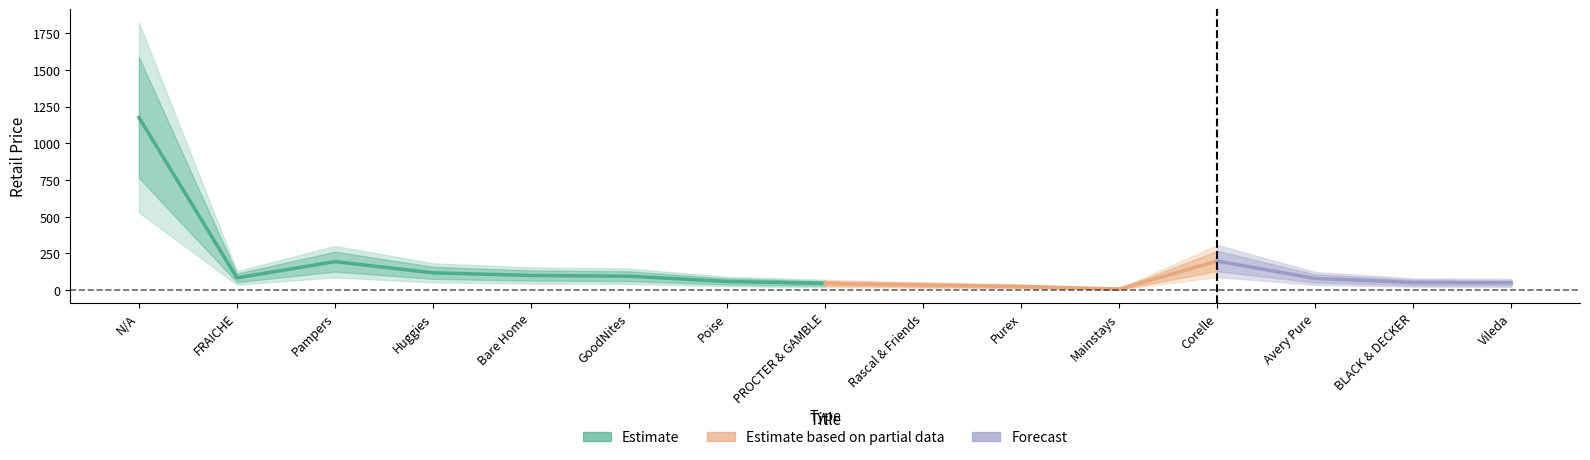

True or false: the data has more than 2 interior local peaks.

False